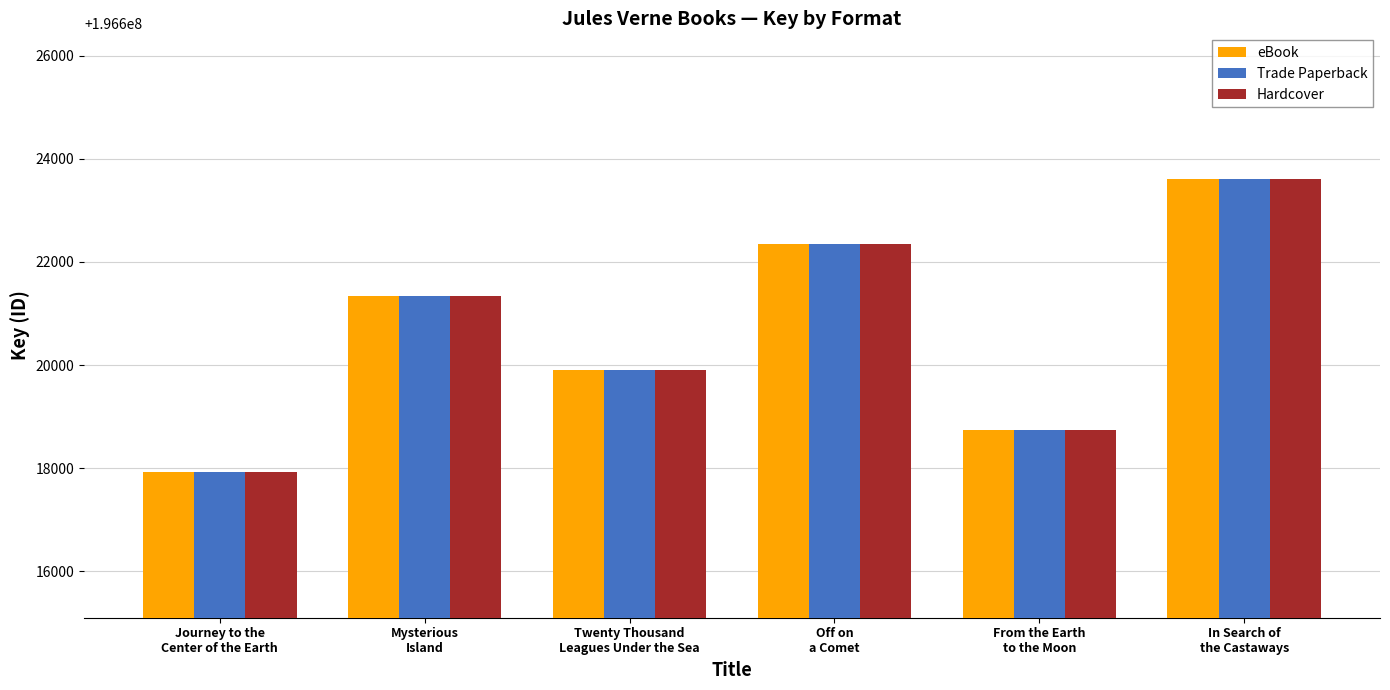

Which label corresponds to the smallest value in the chart?

Journey to the
Center of the Earth